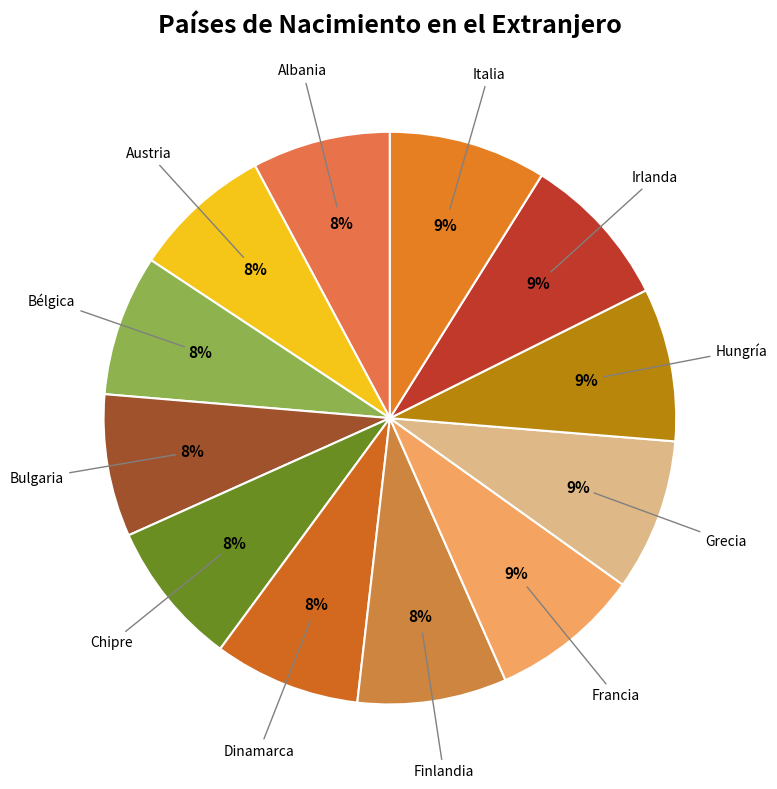

Count the number of slices in the pie.

12